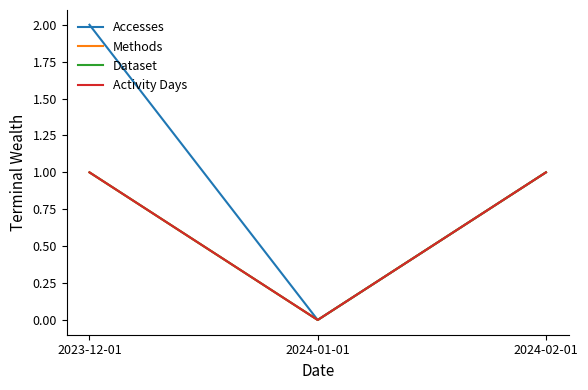

Between 2024-01-01 and 2024-02-01, which is larger?

2024-02-01